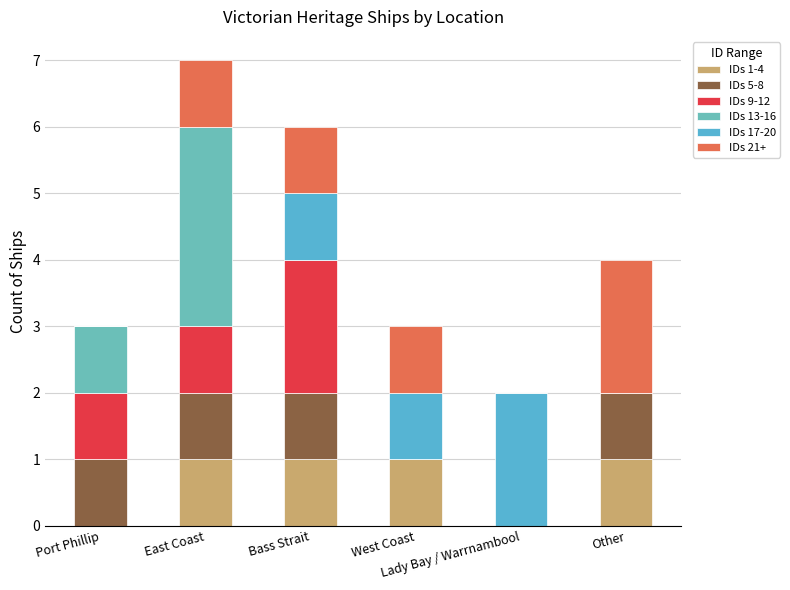

How many IDs 1-4 values are between 0 and 1?

6